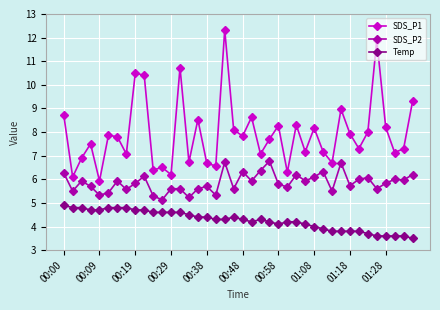

What is the value of the SDS_P1 point at the 25th from the left?

8.3